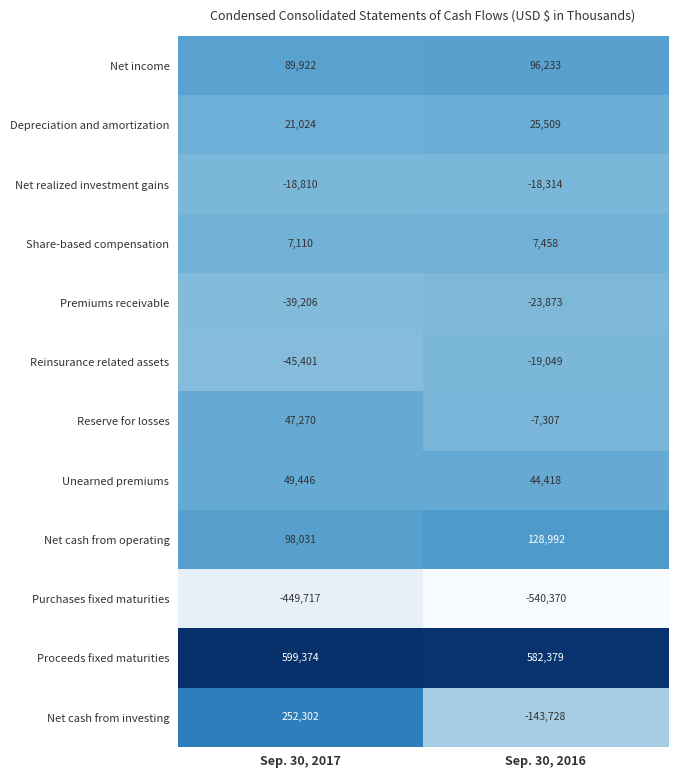

At which category is the sum across all series the highest?

Sep. 30, 2017